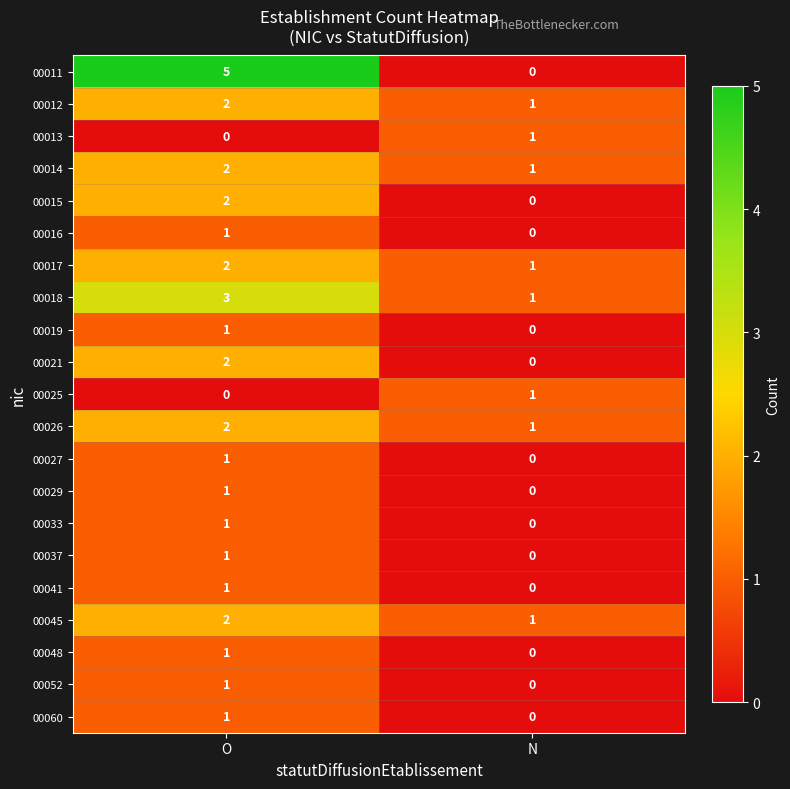

At which category is the sum across all series the highest?

O